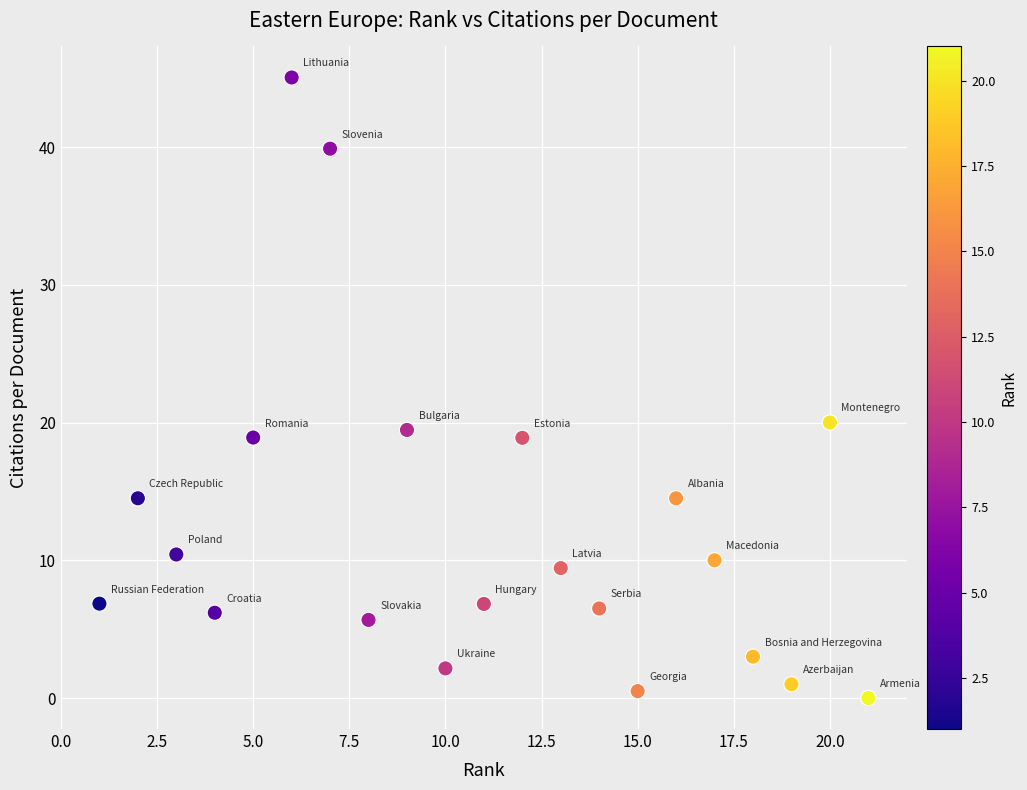

What Y value in the scatter plot is closest to 22?

20.0